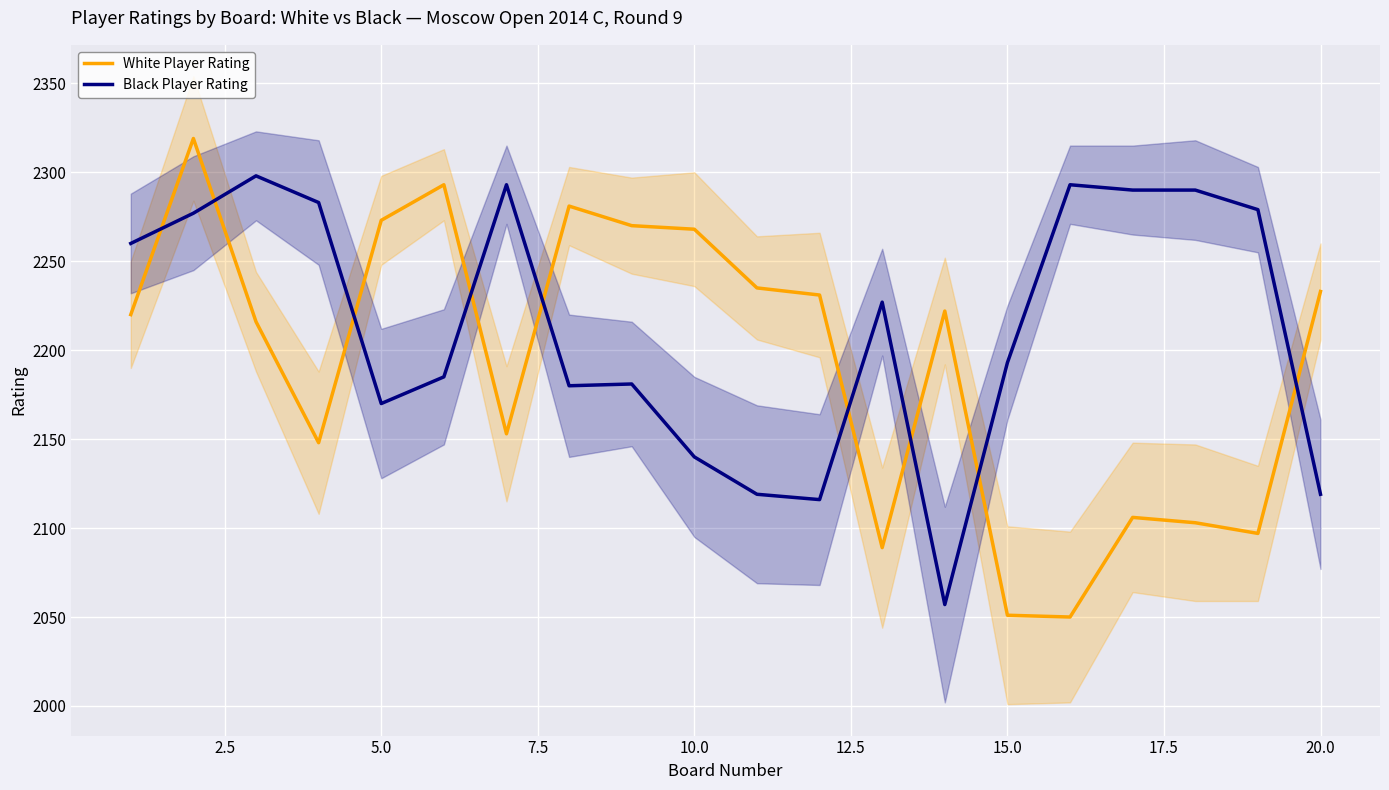

What are all the series names shown in the legend?

White Player Rating, Black Player Rating